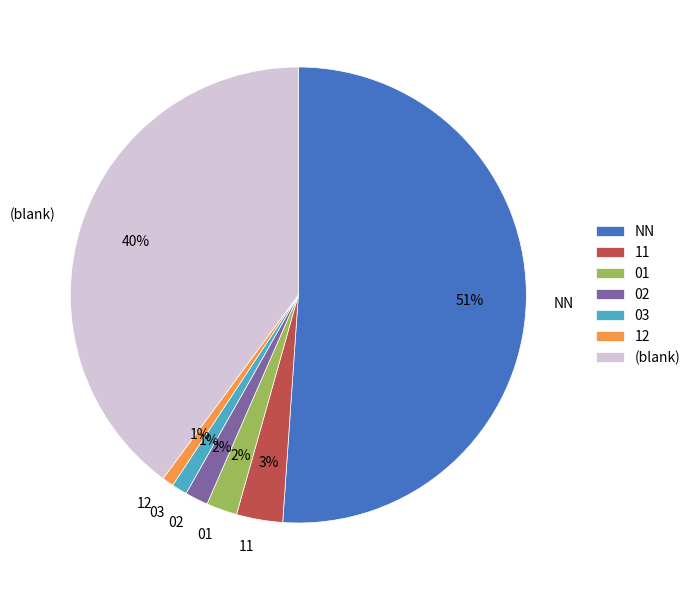

How many slices are in this pie chart?

7